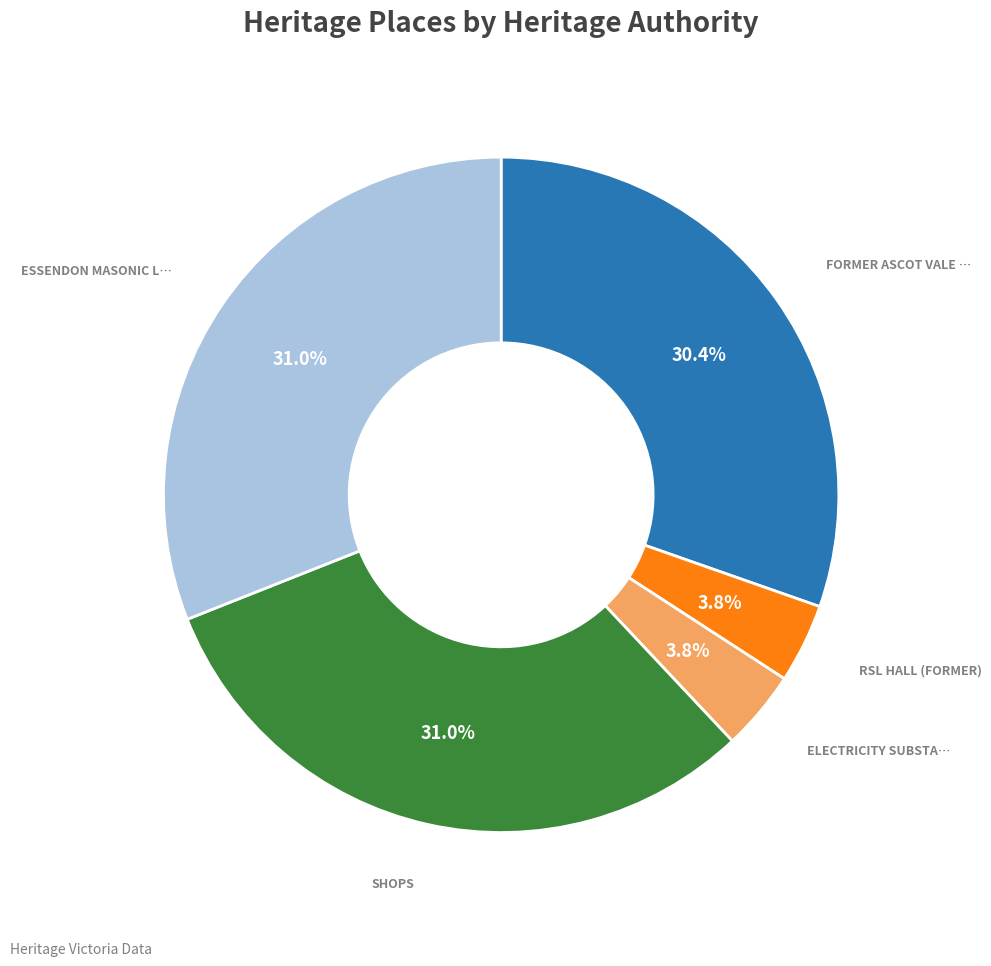

Is there any slice that represents more than half of the pie?

No